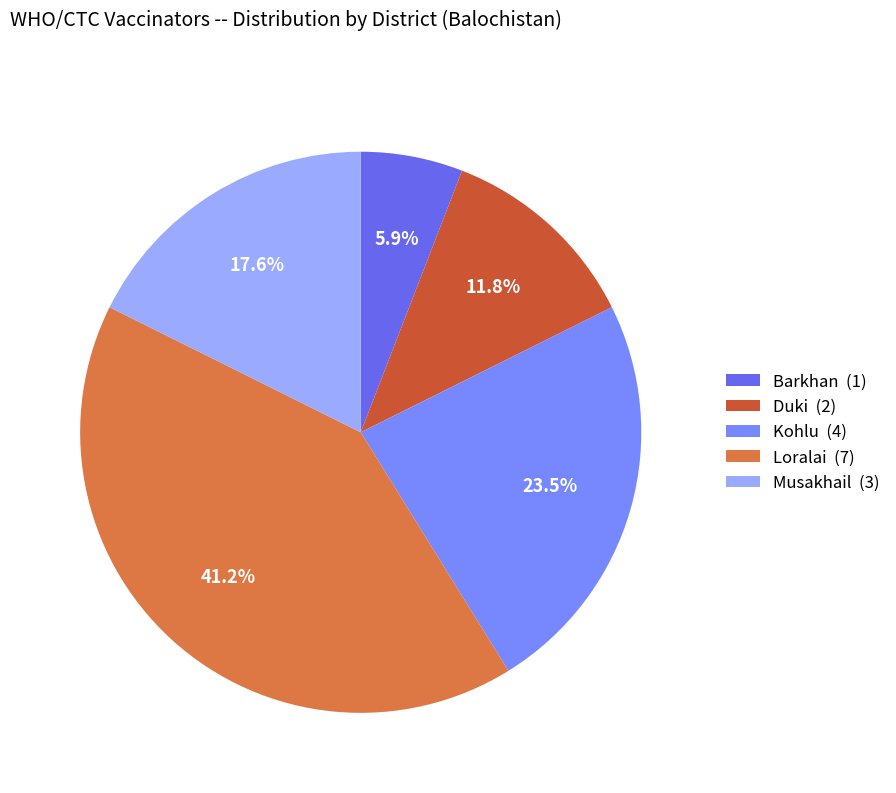

Do Kohlu (4) and Loralai (7) together represent more than half of the pie?

Yes